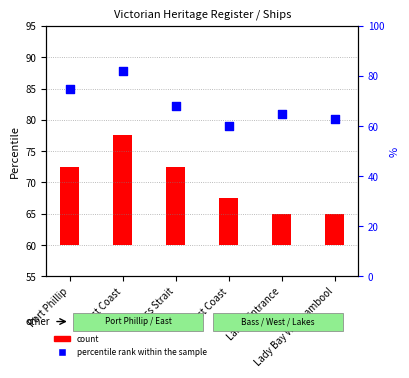

At how many categories does at least one series exceed 24?

6